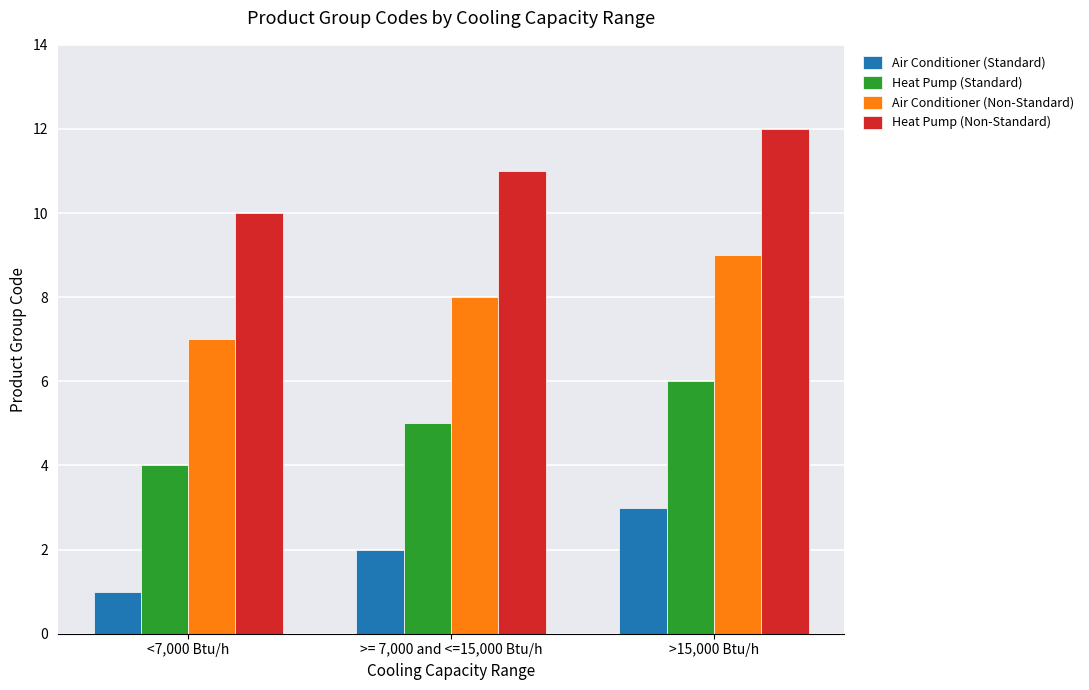

At which category is the sum across all series the highest?

>15,000 Btu/h